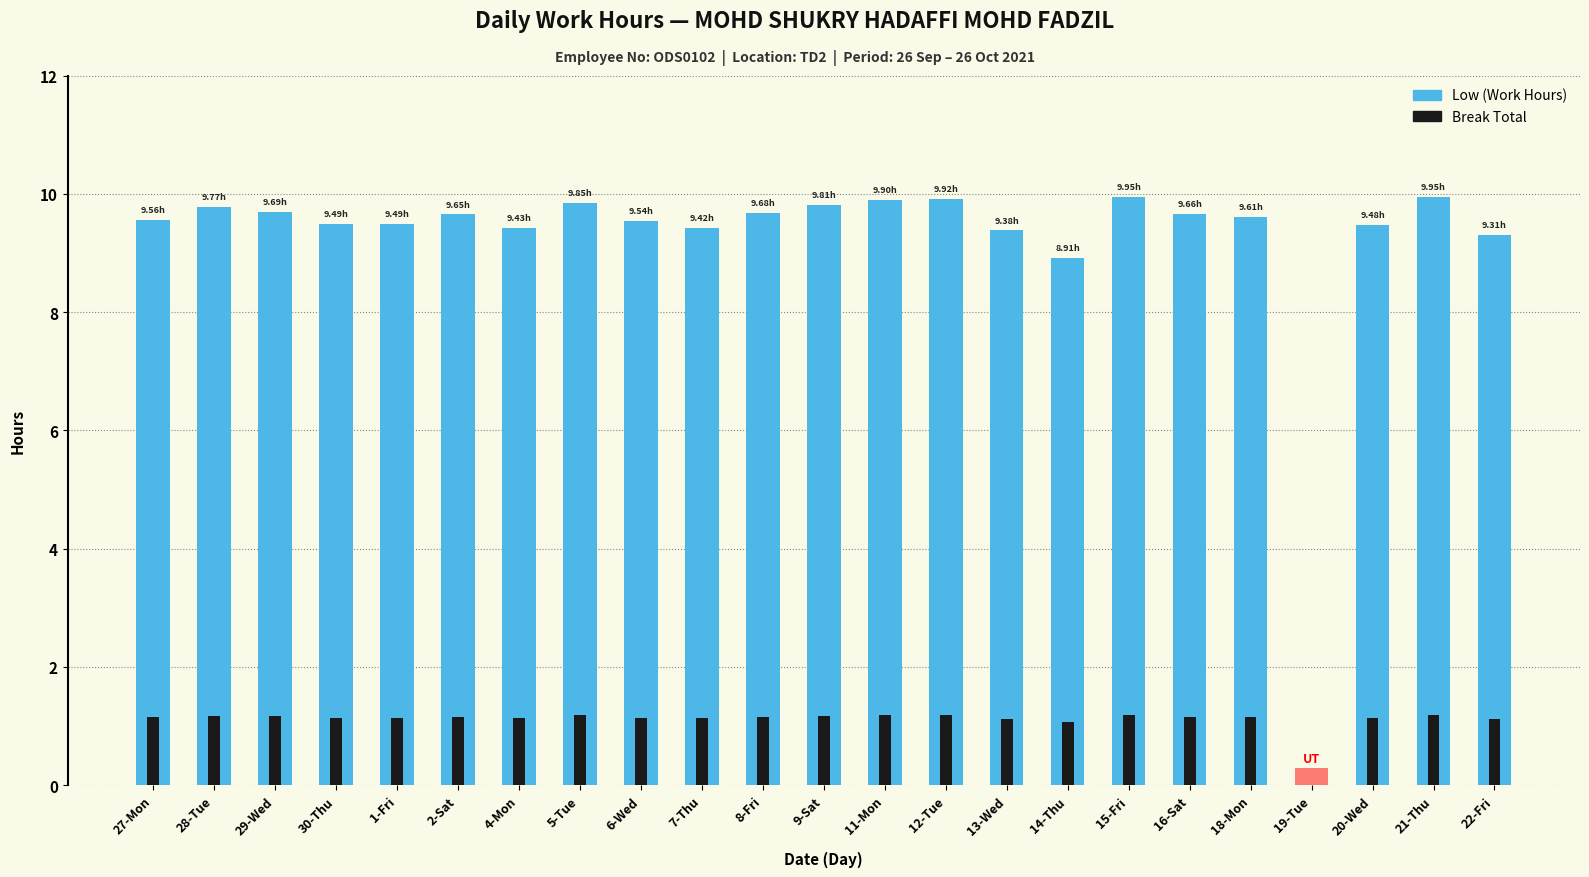

What is the average value of the Break Total series?

1.1